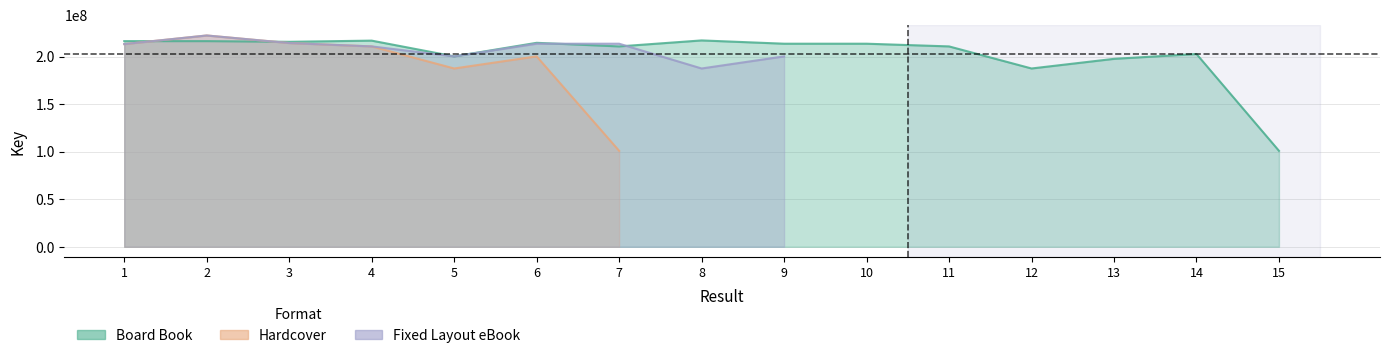

Where is Board Book nearest to the value 158913328?

12